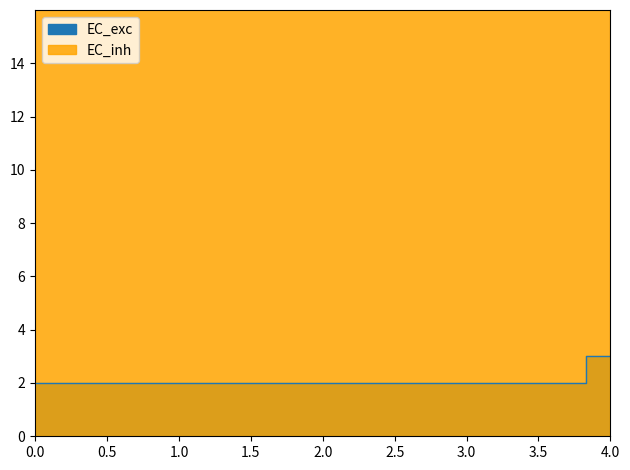

How many lines are shown in the chart?

2